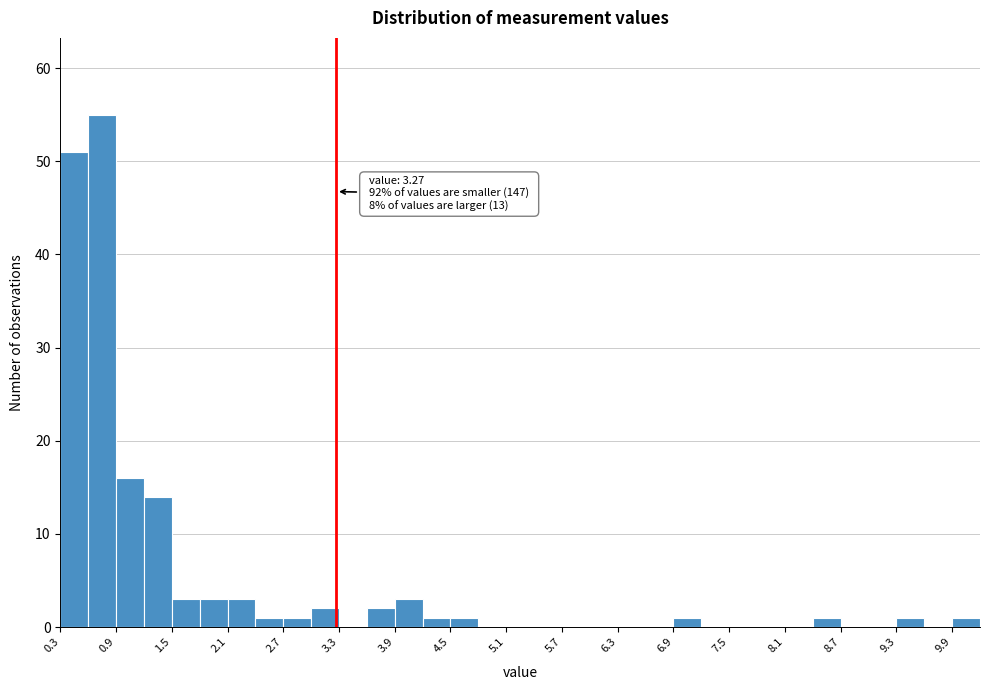

Read against the x-axis, roughly where is the centre of the tallest bar?

0.8